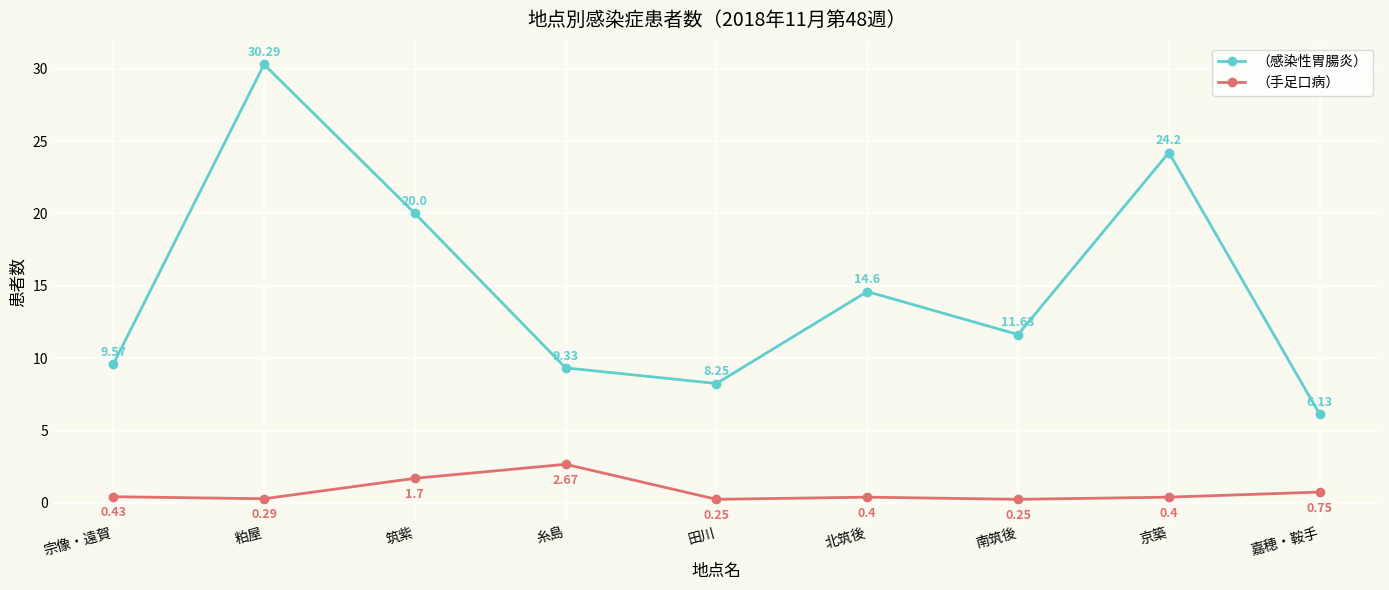

Is it true that （感染性胃腸炎） equals 4.1 at 糸島?

False